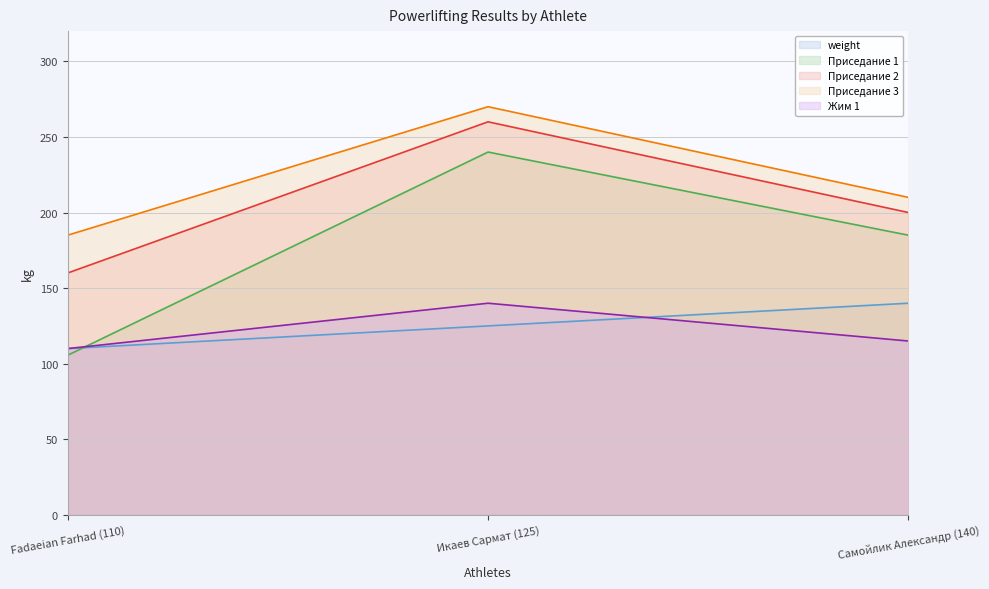

Which has a higher value, Икаев Сармат (125) or Самойлик Александр (140)?

Самойлик Александр (140)